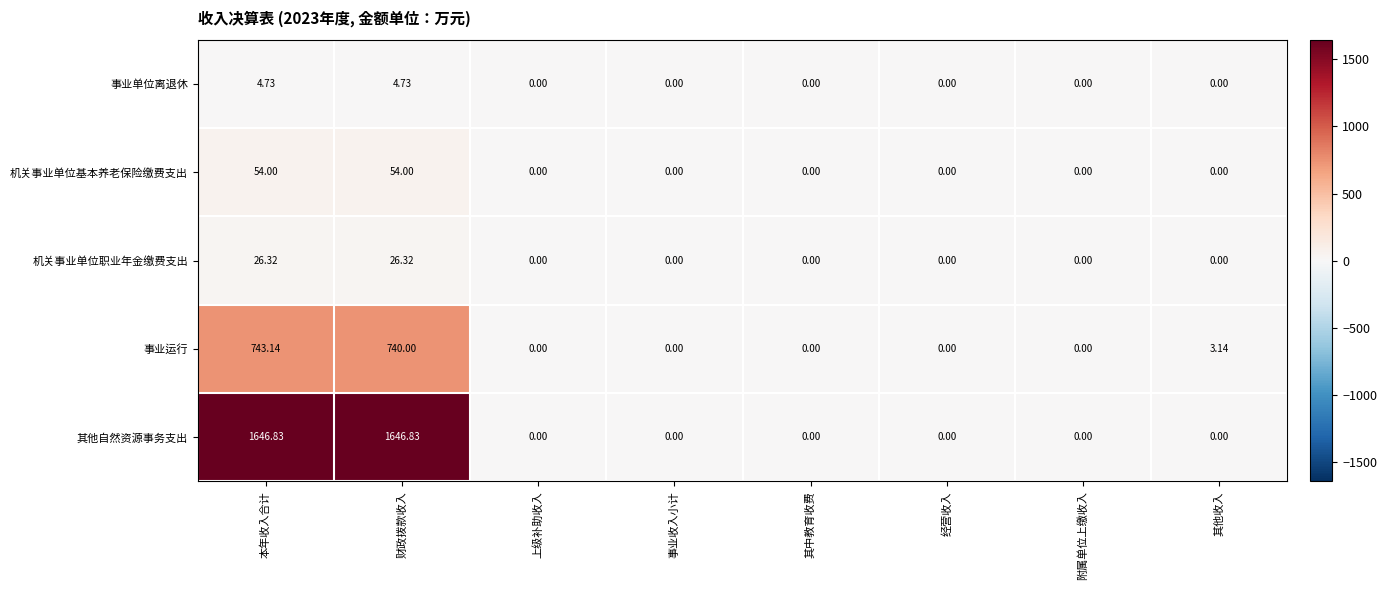

At how many categories does at least one series exceed 1584?

2